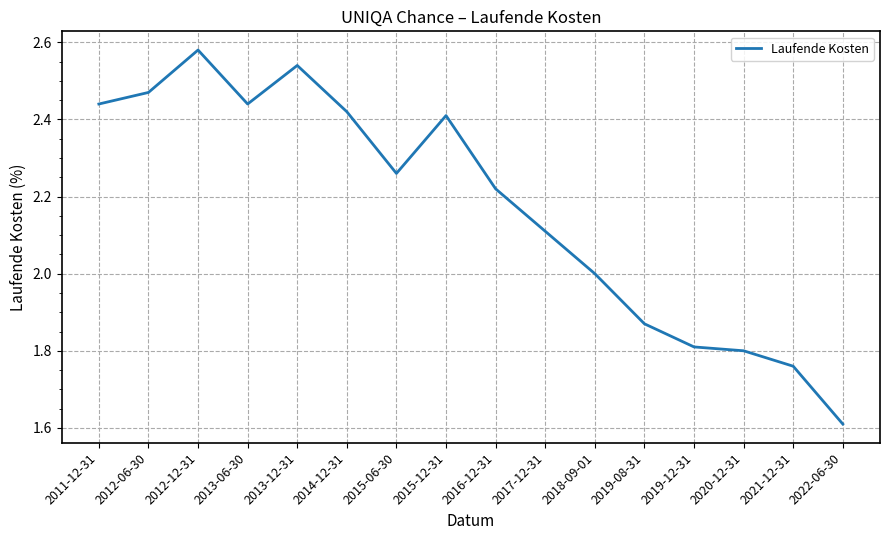

How many values are between 1 and 2?

6